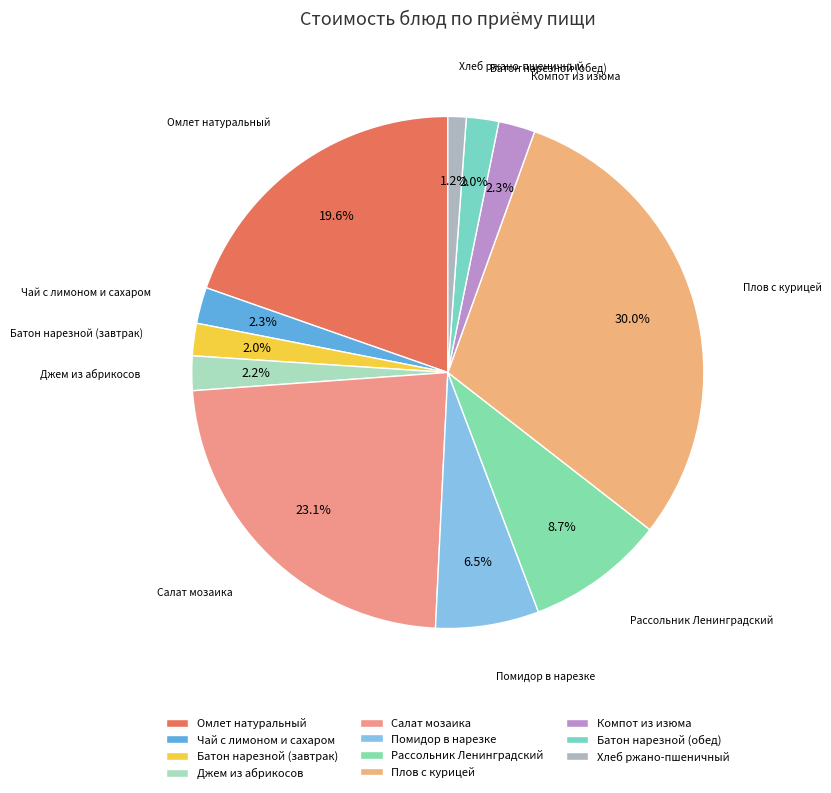

How many segments does this pie chart have?

11